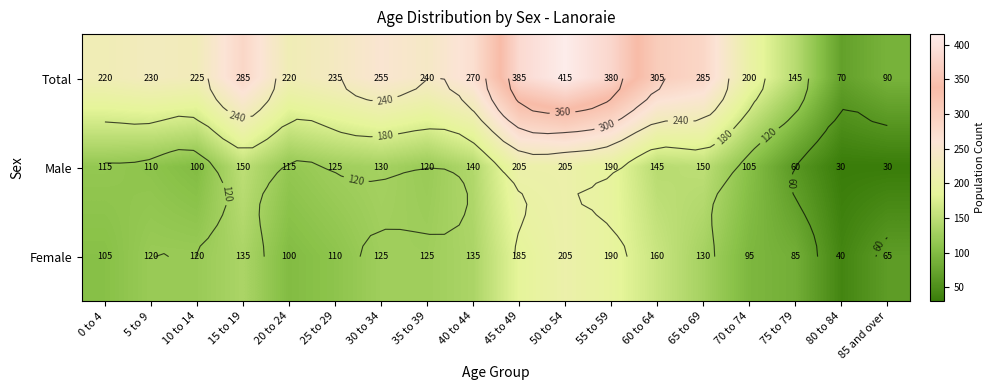

How many values in the Female series are below 125?

9